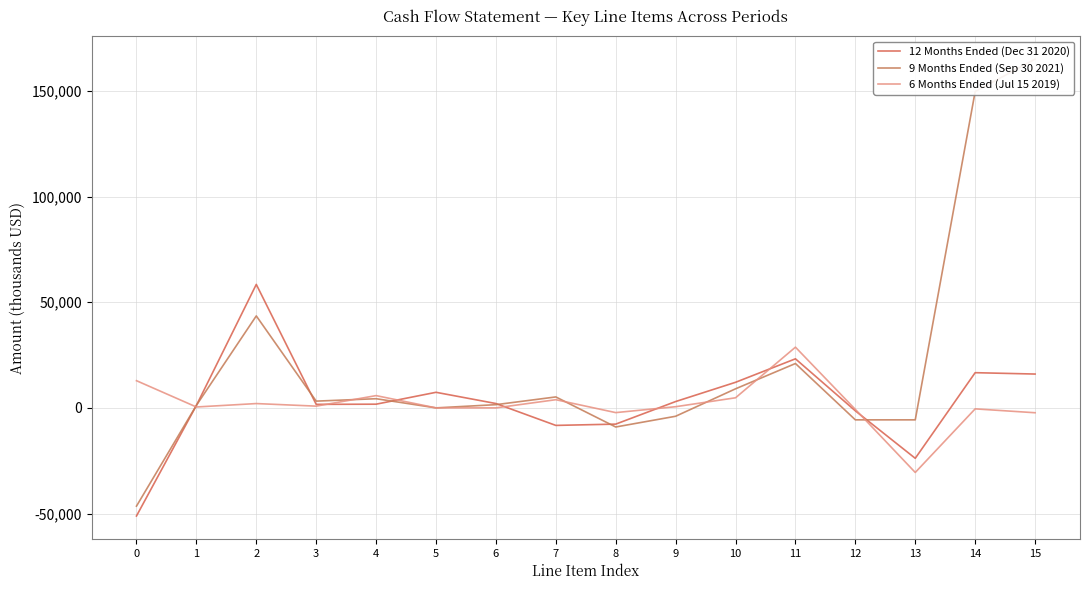

Is it true that 12 Months Ended (Dec 31 2020) equals -7685 at 8?

True